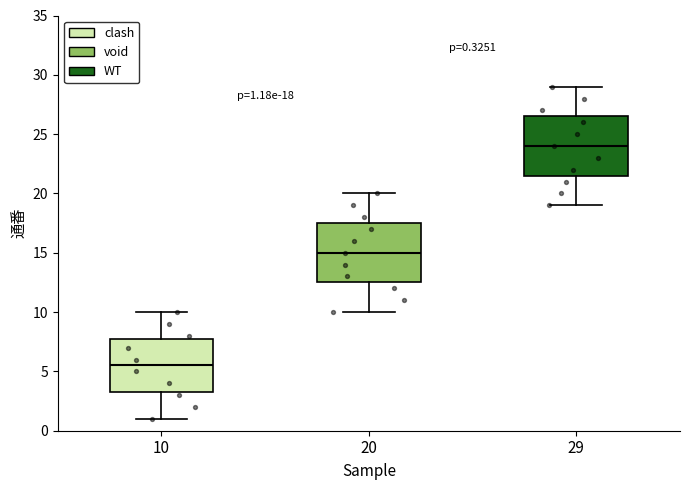

Which box's median line is the highest?

29